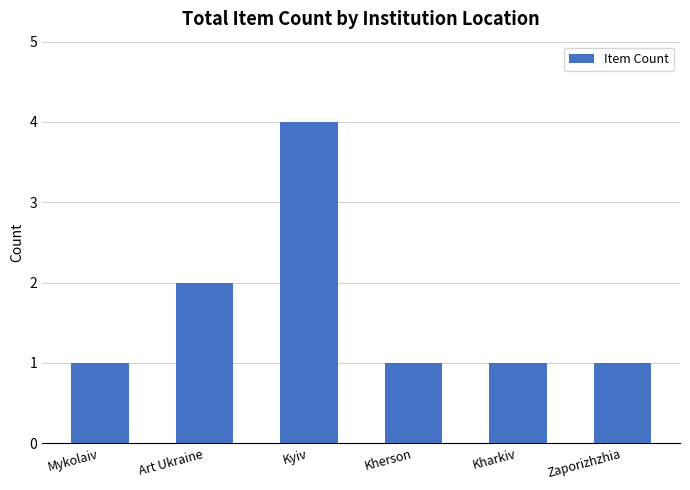

What is the value of the 5th bar from the left?

1